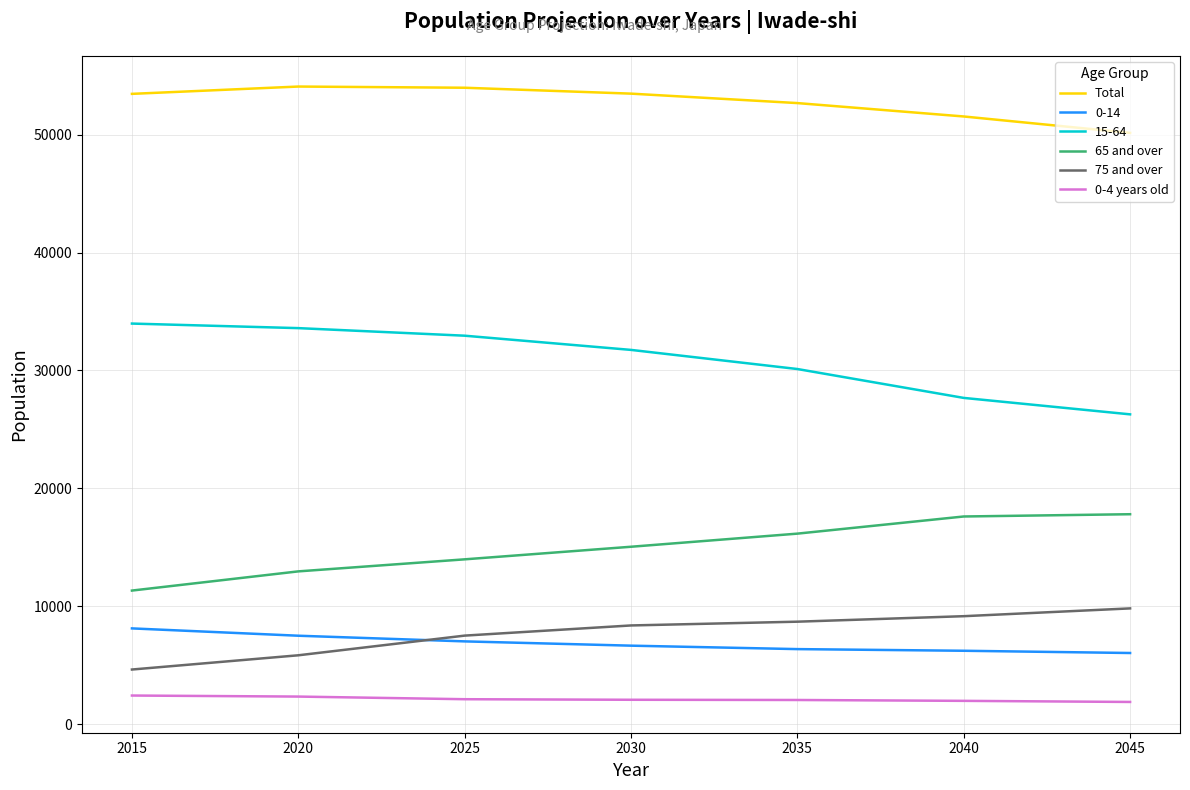

Count the number of data series in this chart.

6